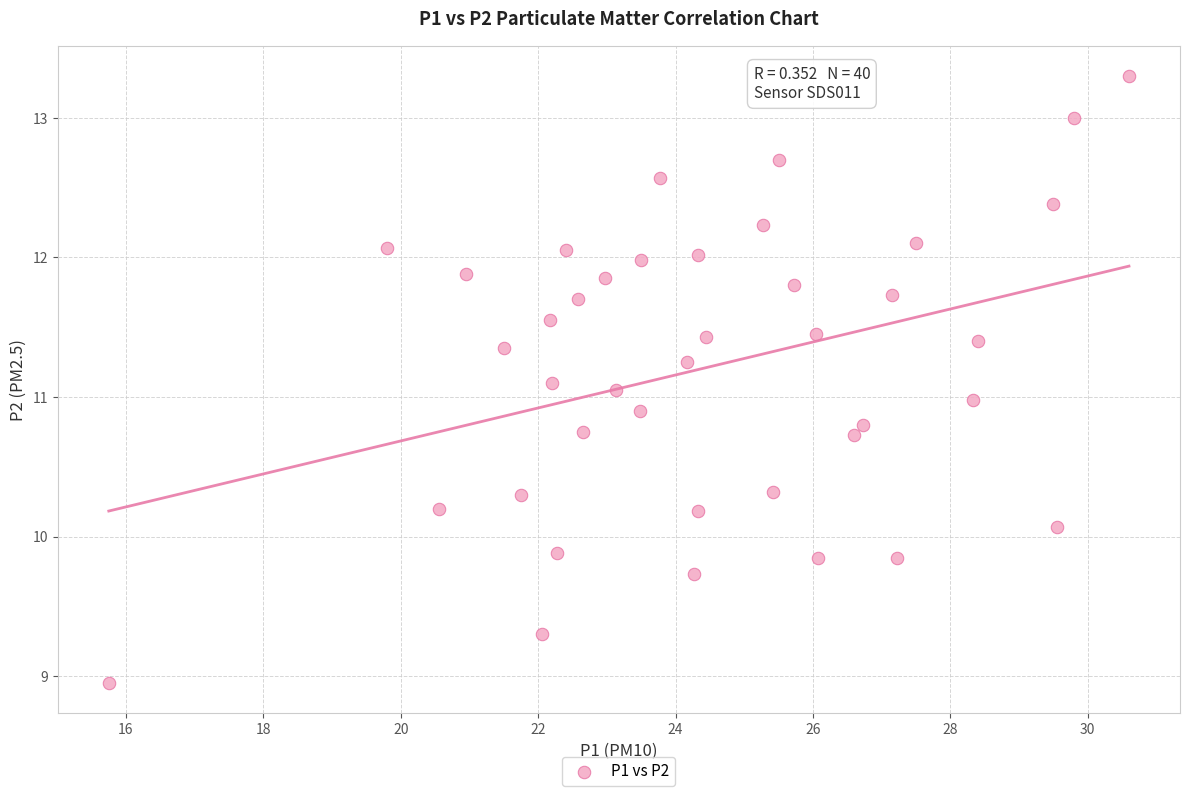

What is the range of X values (max minus min)?

14.9